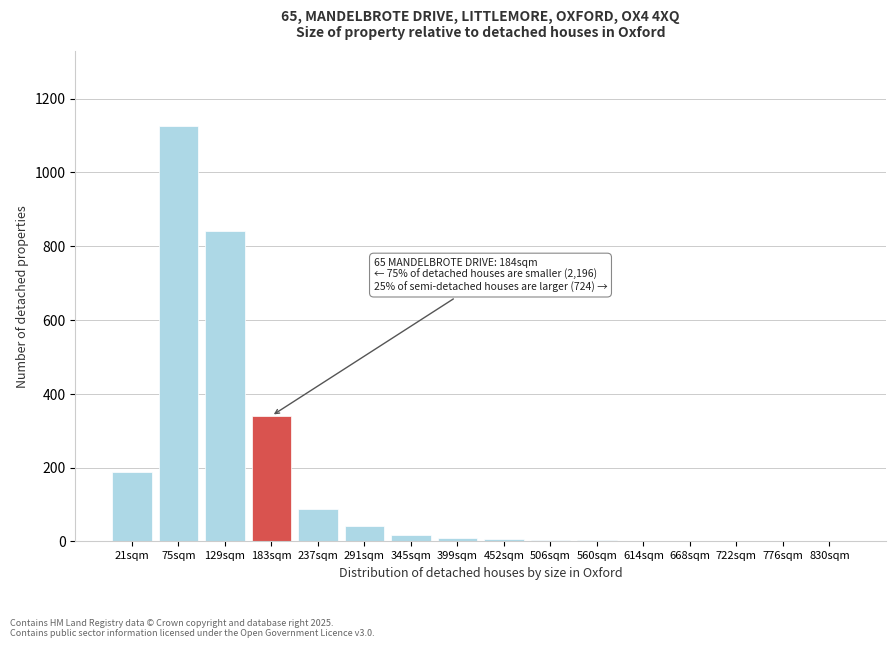

What is the greatest value displayed?

1127